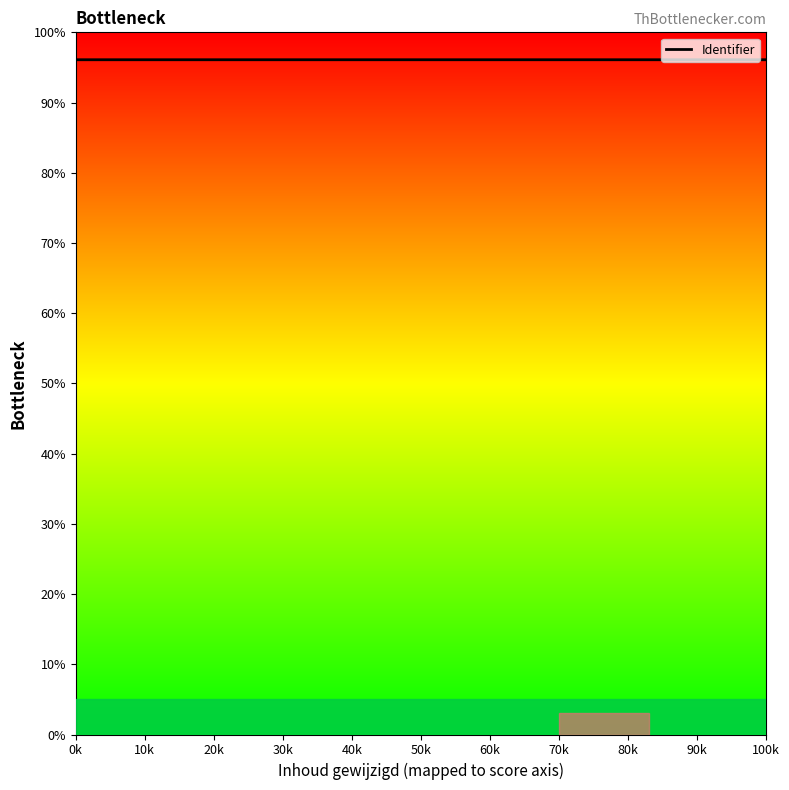

What is the sum of the values at 100k and 0k?

192.2